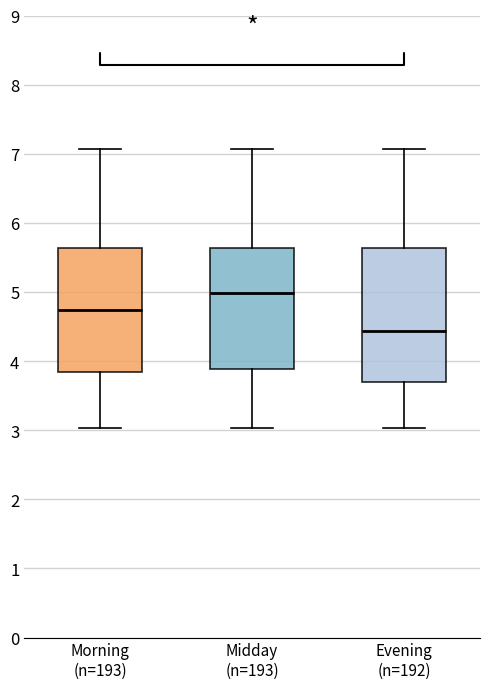

Reading left to right, read every box against the y-axis: the position of its median line, the range the box covers, and the ends of its whiskers. The values are not printed on the chart, so give them approximately, as read against the axis.

Morning (n=193): median 4.7, box 3.8 to 5.6, whiskers 3.0 to 7.1
Midday (n=193): median 5.0, box 3.9 to 5.6, whiskers 3.0 to 7.1
Evening (n=192): median 4.4, box 3.7 to 5.6, whiskers 3.0 to 7.1